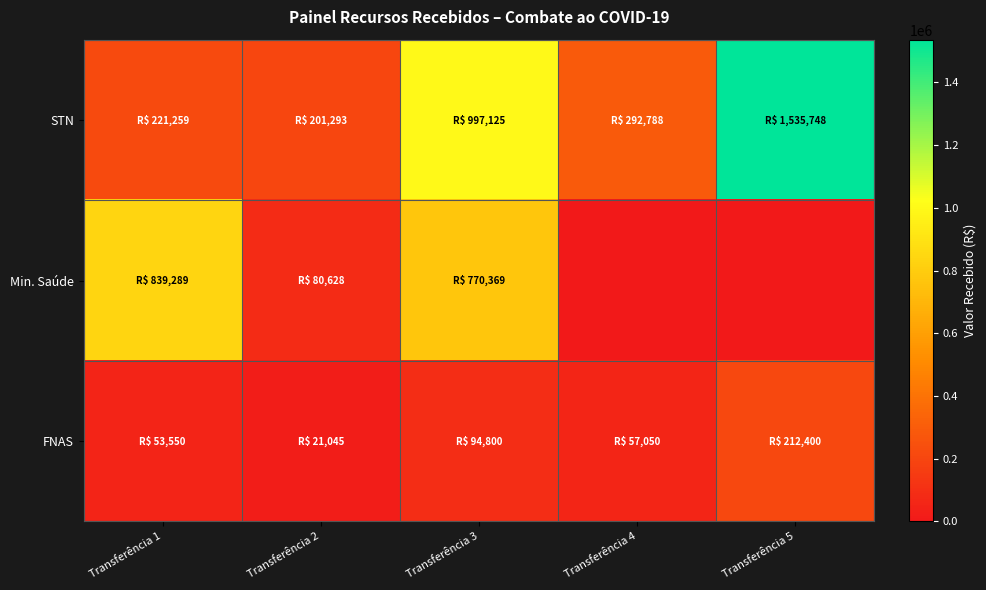

Which series has the widest spread of values?

STN